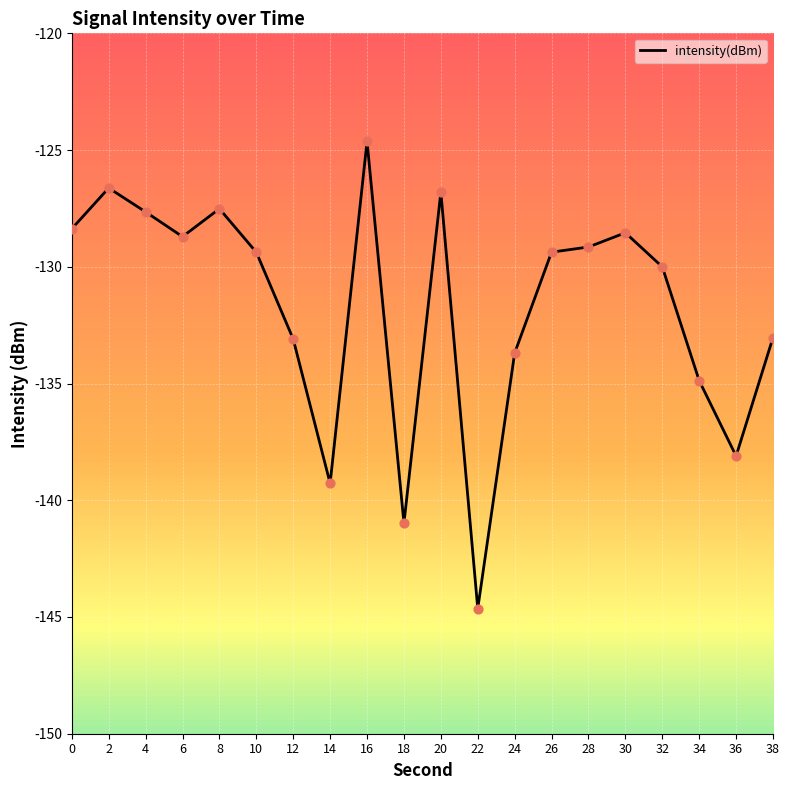

What is the change in value from 16 to 28?

-4.5